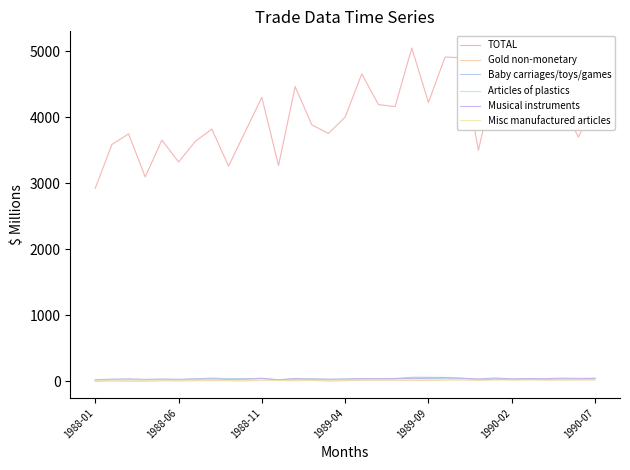

True or false: Gold non-monetary and Baby carriages/toys/games intersect in this chart.

True